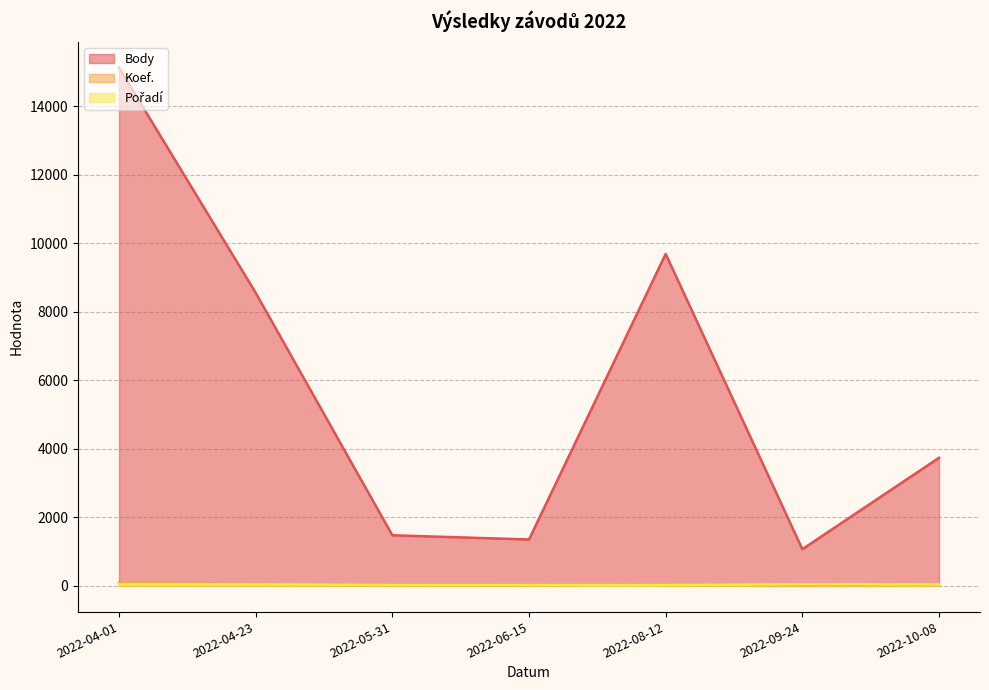

What is the sum of all Pořadí values?

218